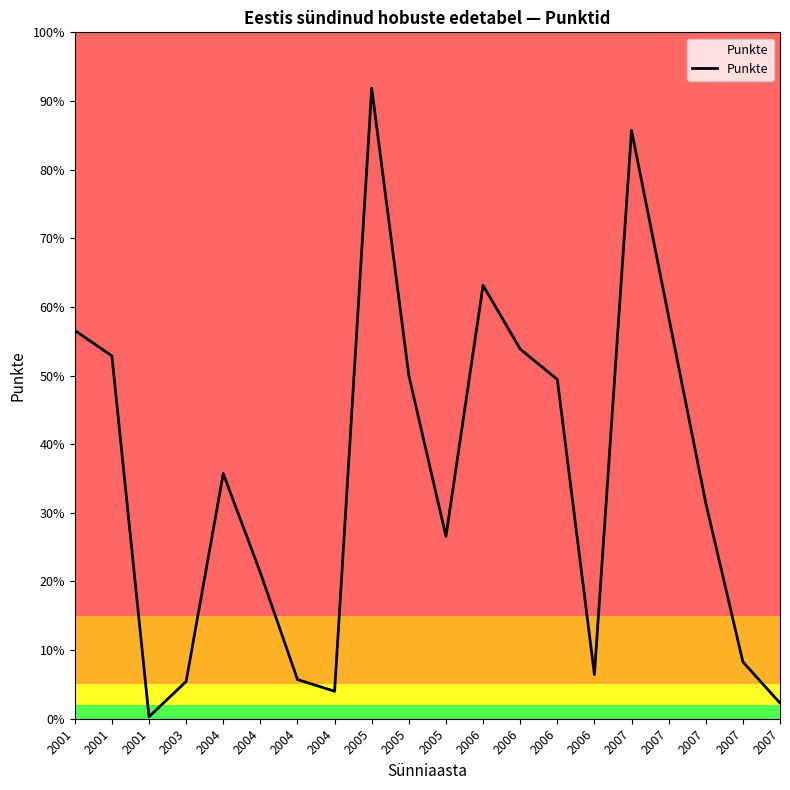

Does the chart have visible grid lines?

No